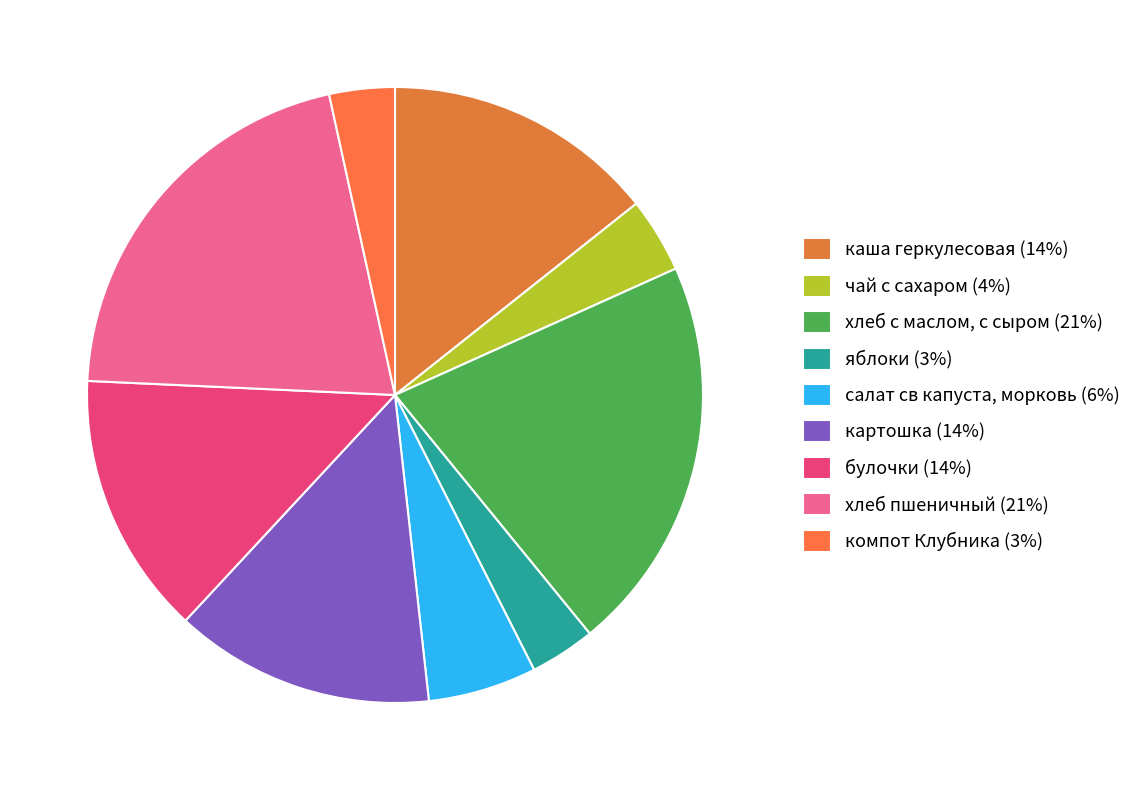

What is the ratio of the value at салат св капуста, морковь to the value at яблоки?

1.7